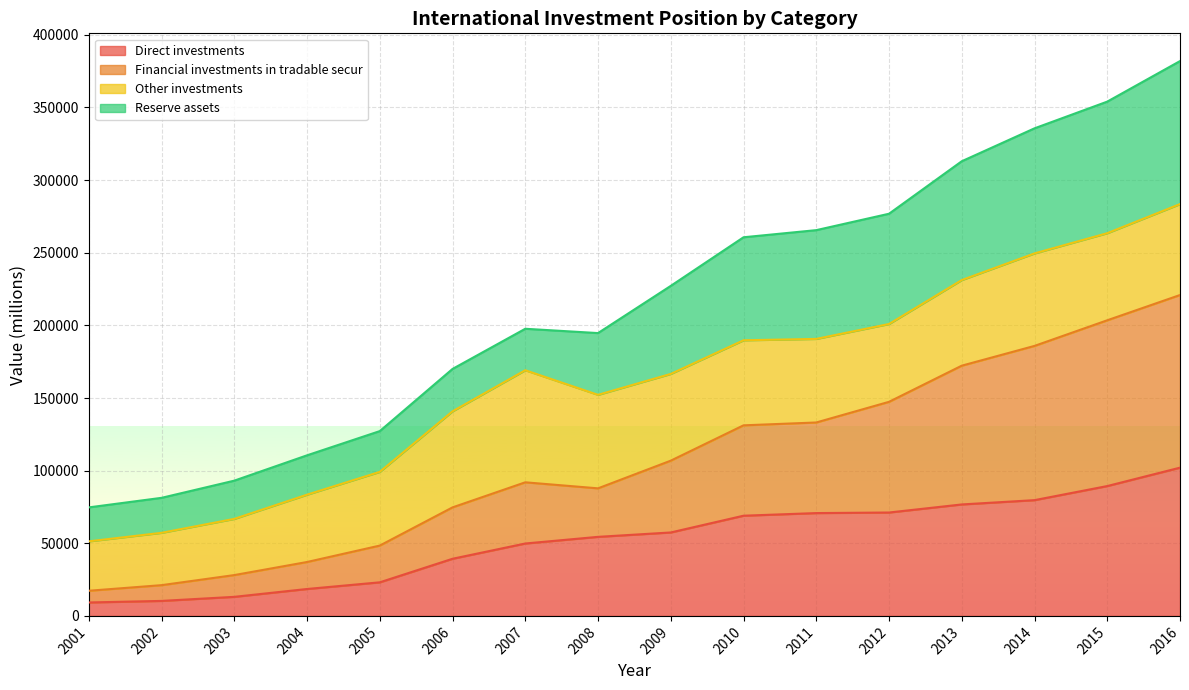

What are all the series names shown in the legend?

Direct investments, Financial investments in tradable secur, Other investments, Reserve assets